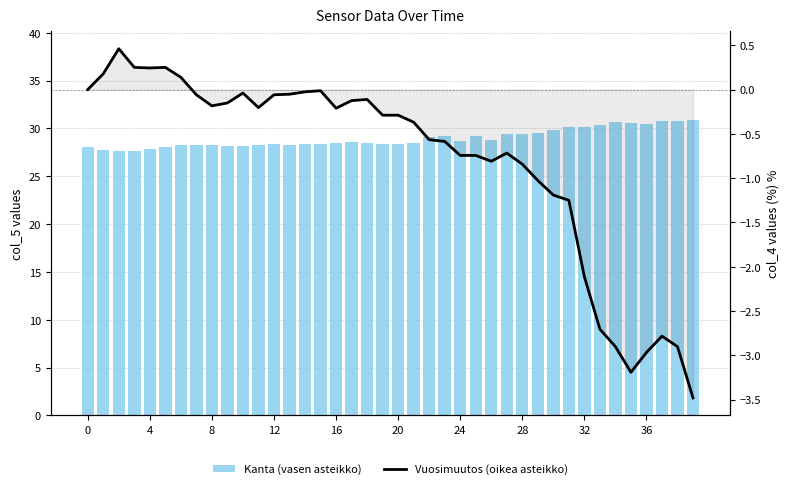

Is the value of Kanta (vasen asteikko) at 12 greater than the value of Vuosimuutos (oikea asteikko) at 29?

Yes